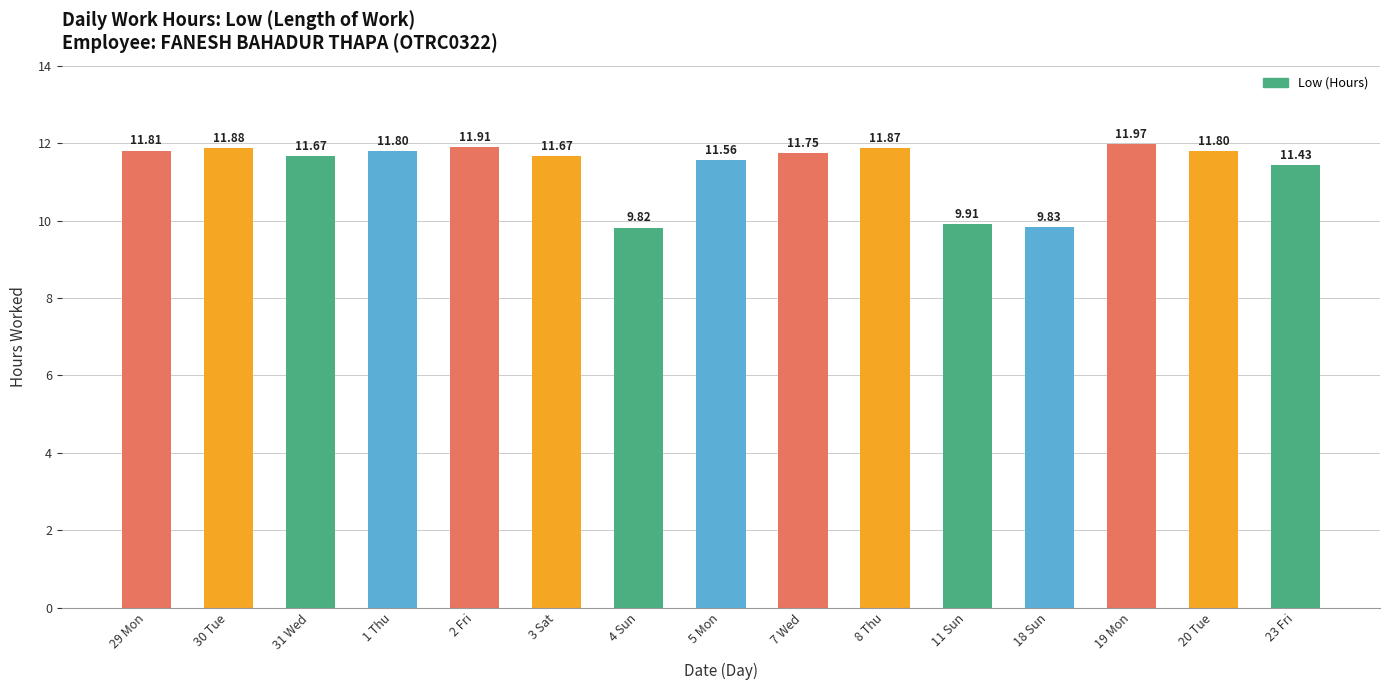

What is the greatest value displayed?

12.0